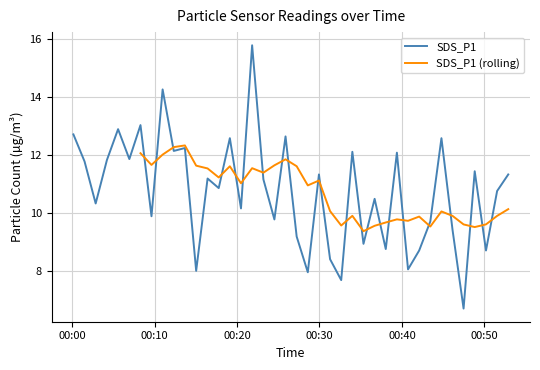

Does the chart display data point markers on the line(s)?

No